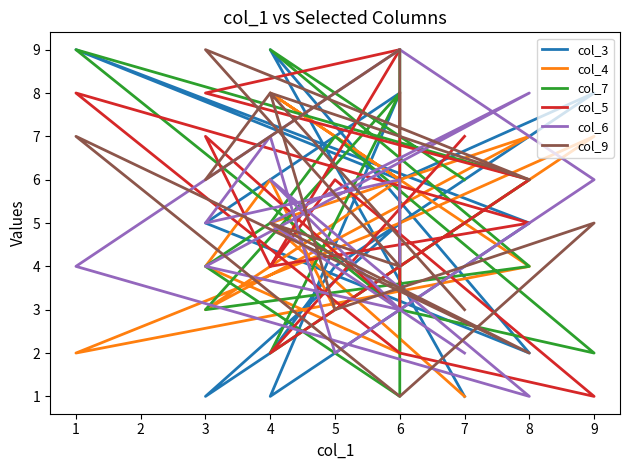

What is the spread (max minus min) of values at 1?

7